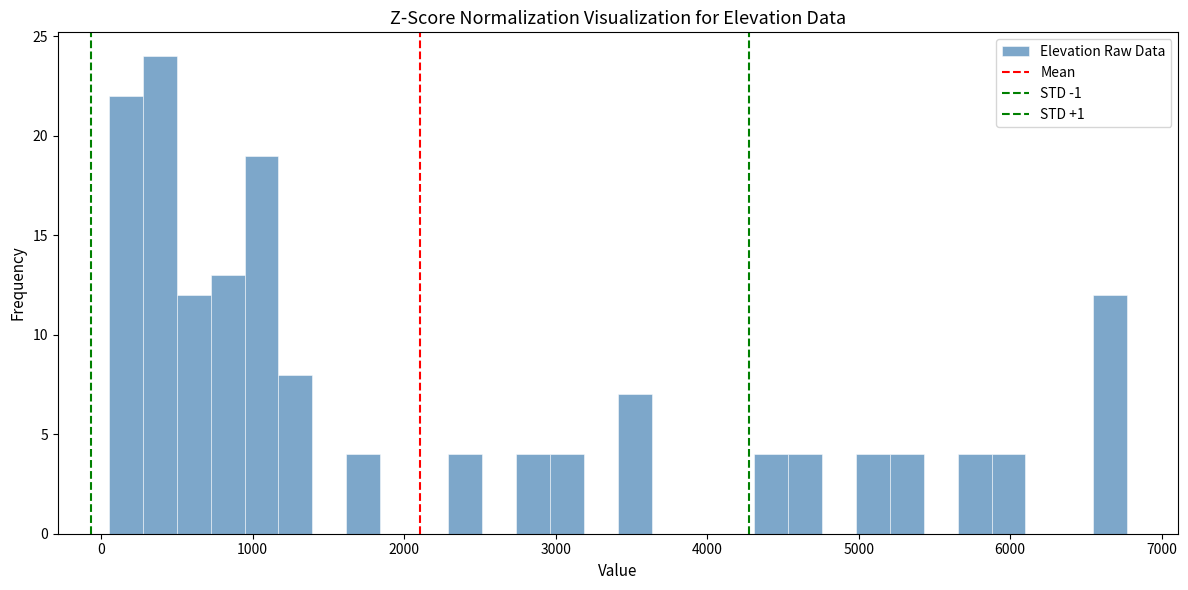

Around what value on the x-axis is the tallest bar? Give the approximate position of its centre, as read against the axis.

400